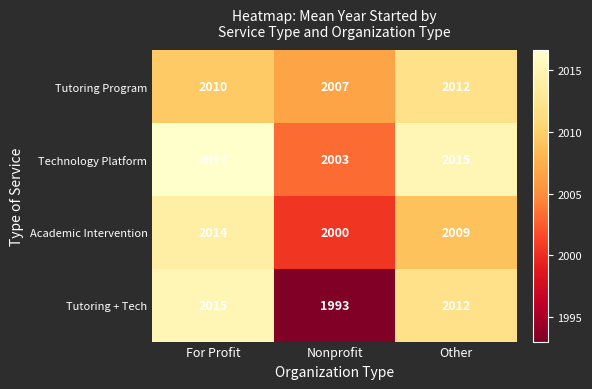

Reading left to right, what are all the values shown in this chart?

Tutoring Program: 2010	2007	2012
Technology Platform: 2017	2003	2015
Academic Intervention: 2014	2000	2009
Tutoring + Tech: 2015	1993	2012